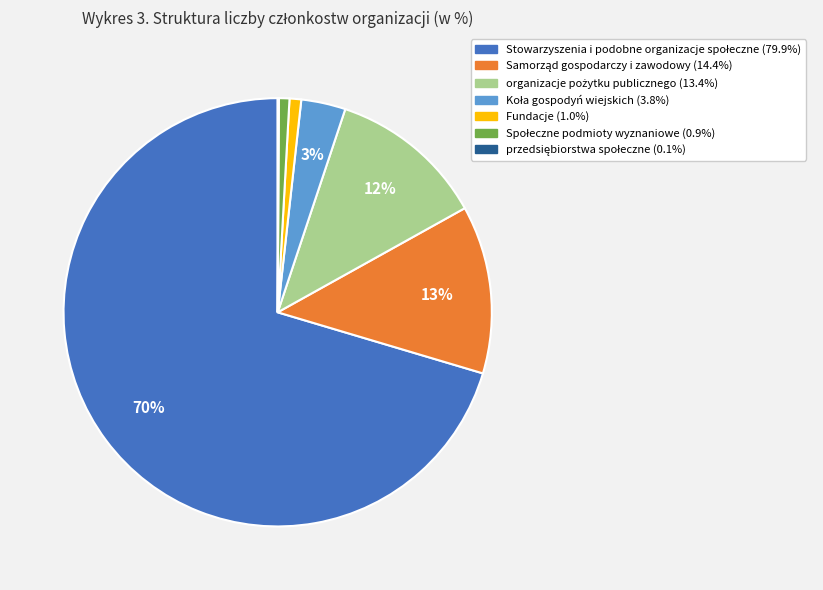

Does any single category account for the majority?

Yes